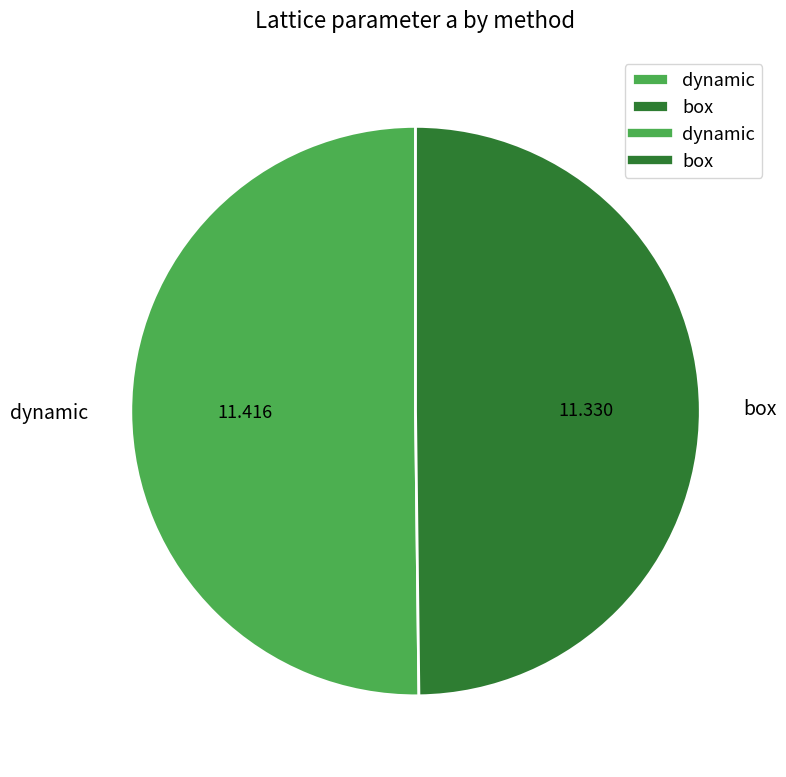

Count the number of slices in the pie.

2